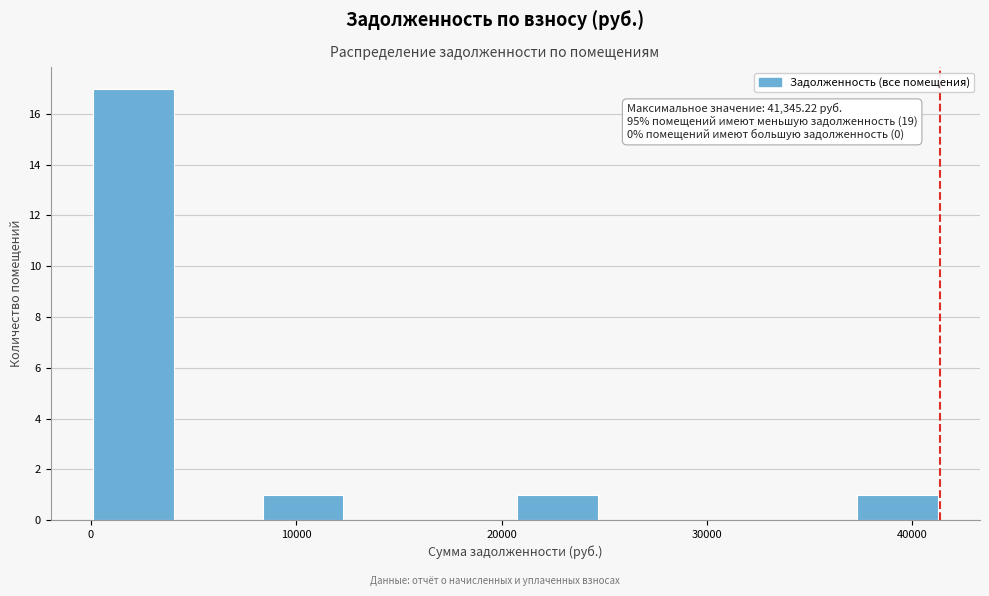

Over which range of the x-axis is the bar tallest?

0 to 4000